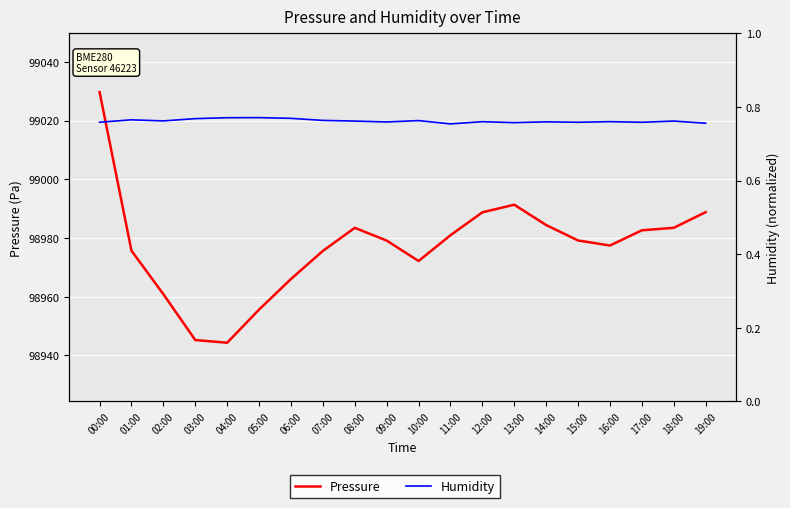

True or false: Pressure has more than 0 points higher than both neighbors.

True